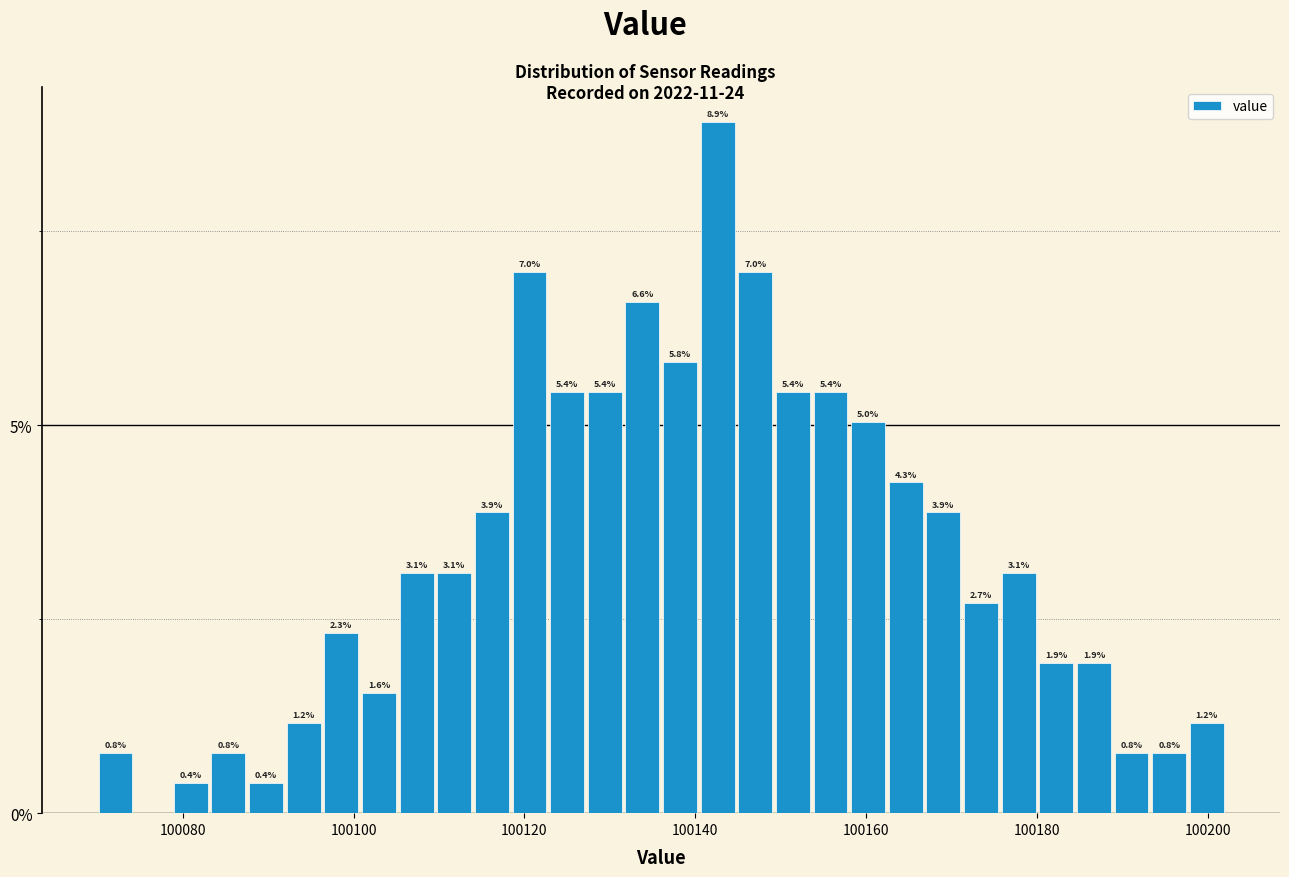

Around what value on the x-axis is the tallest bar? Give the approximate position of its centre, as read against the axis.

100142